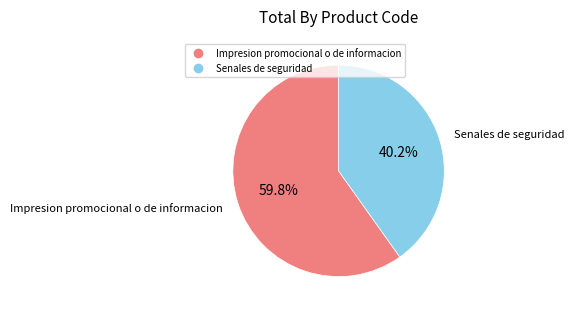

The Impresion promocional o de informacion slice represents 65% of the pie. True or false?

False